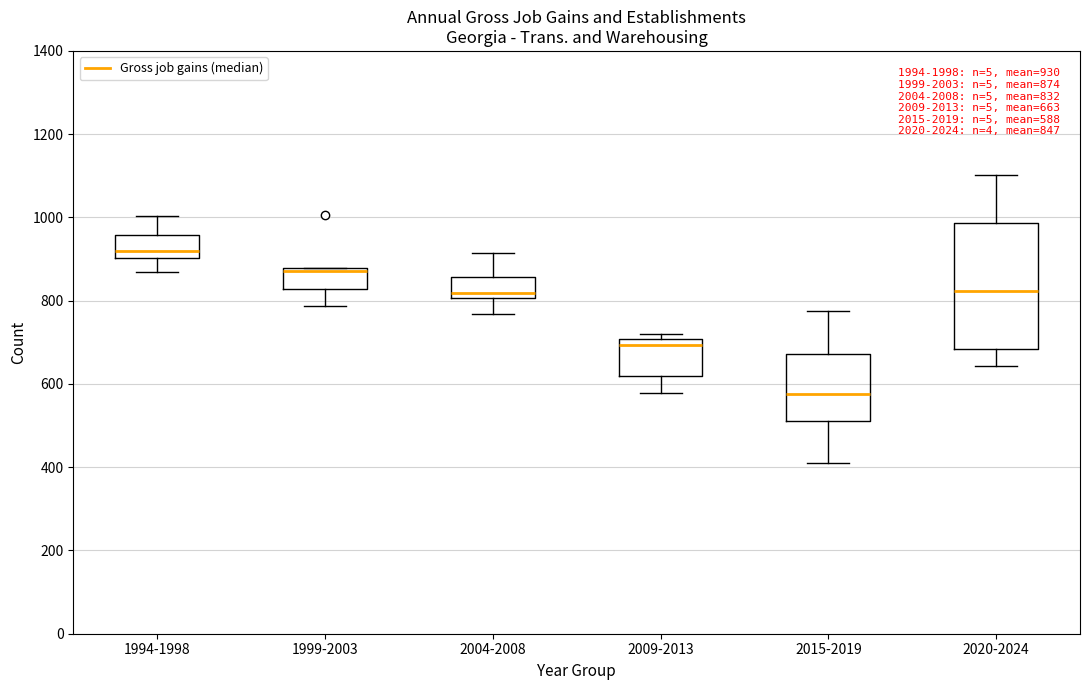

Which box's median line is the highest?

1994-1998